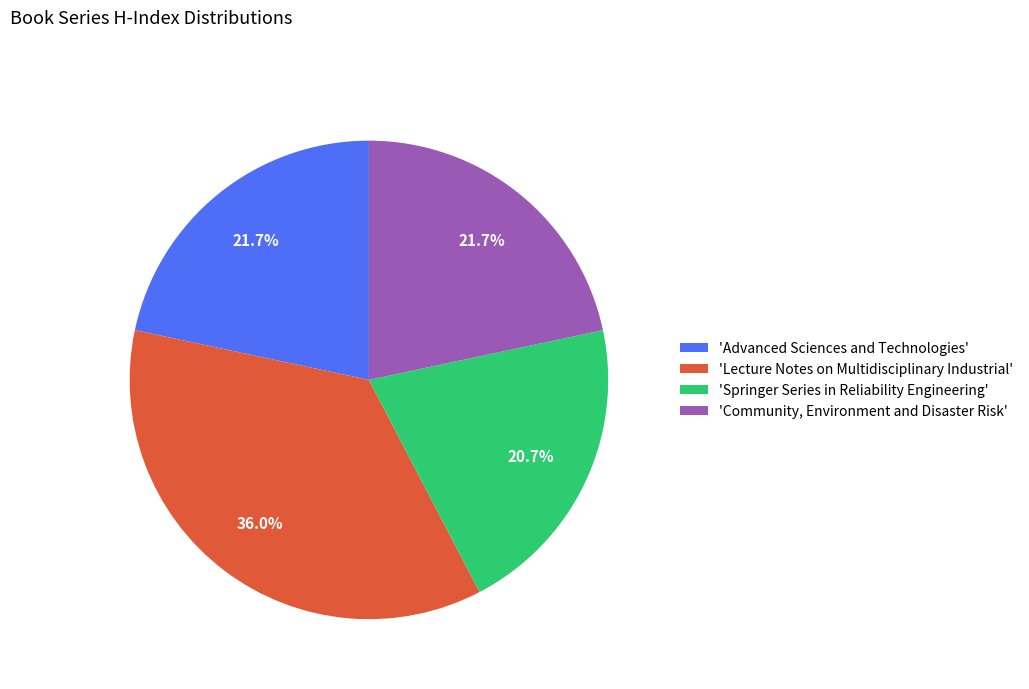

Which slice is the smallest?

'Springer Series in Reliability Engineering'